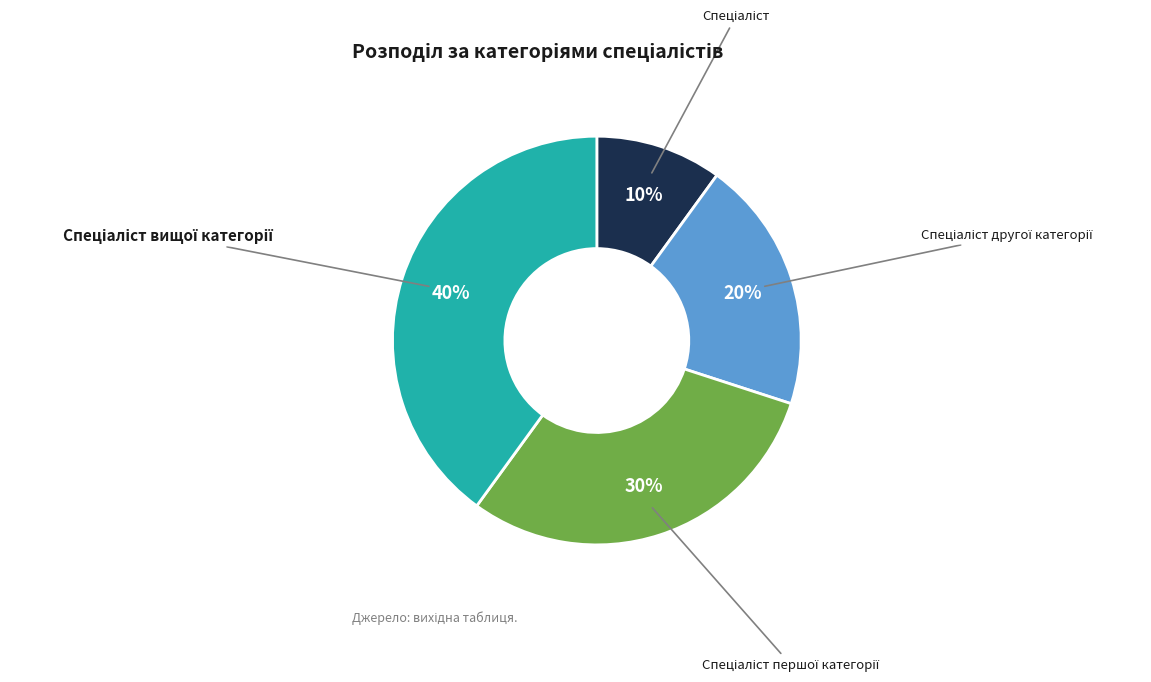

How many slices are in this pie chart?

4